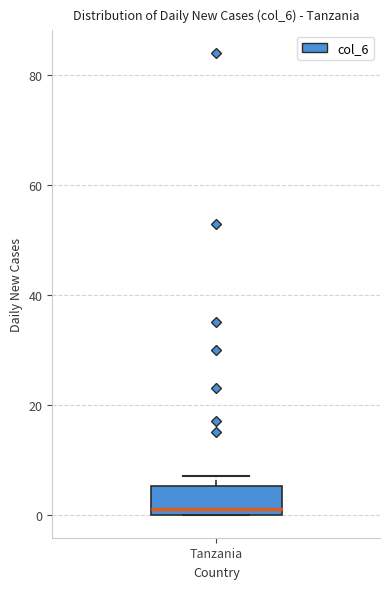

Where is the upper edge of the box for Tanzania on the y-axis? The values are not printed on the chart, so give them approximately, as read against the axis.

6